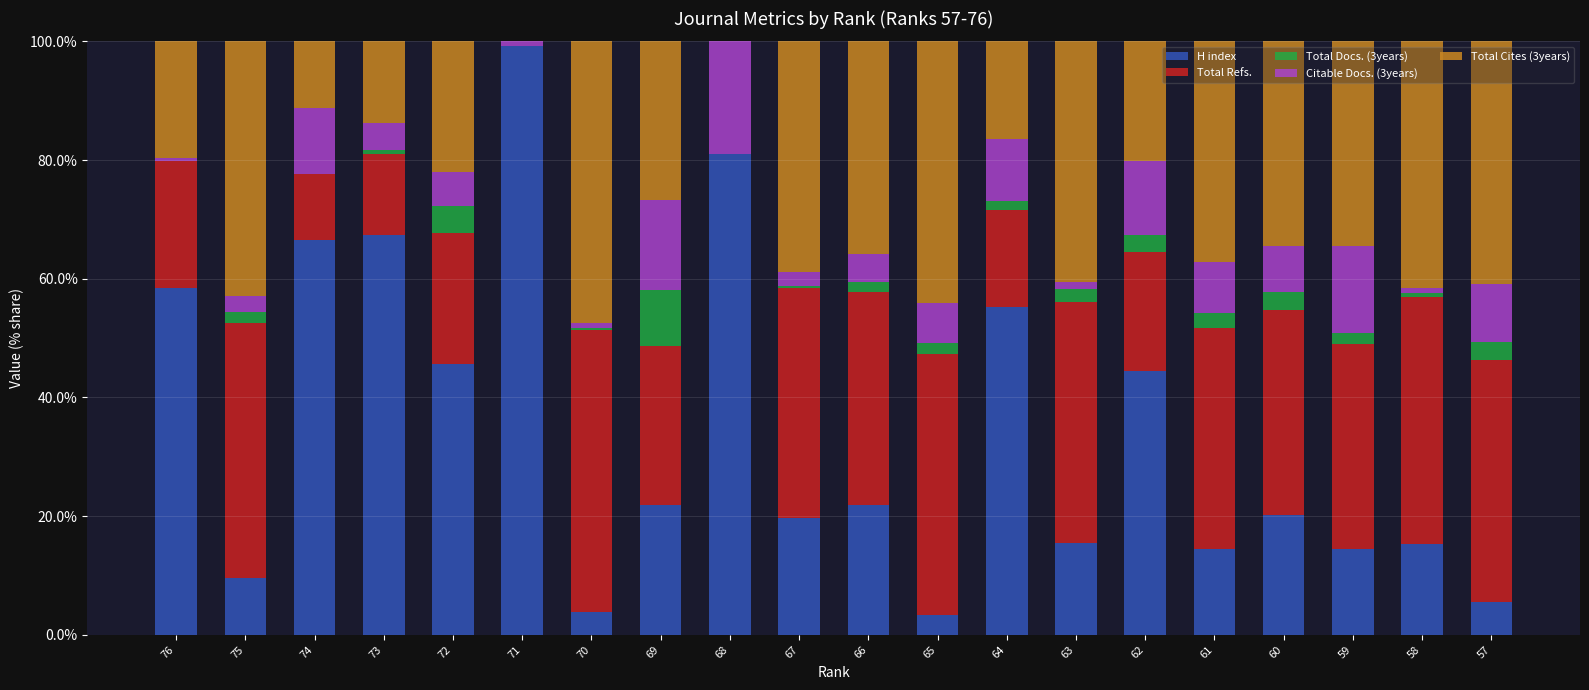

What is the sum of all H index values?

683.0